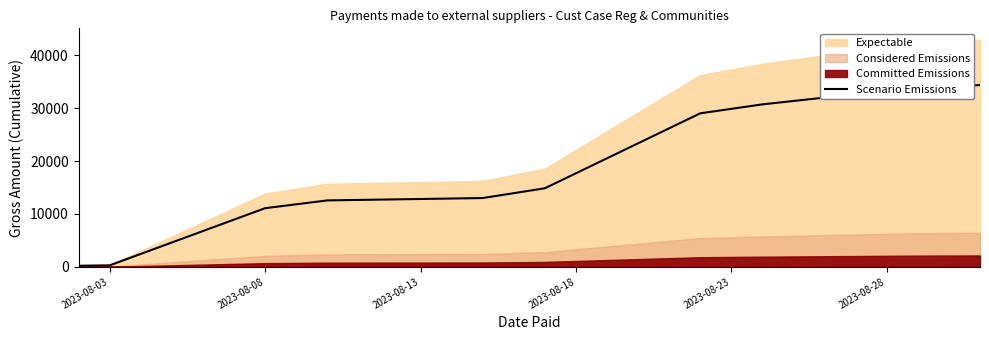

What is the value of the 5th point from the left?

12999.3